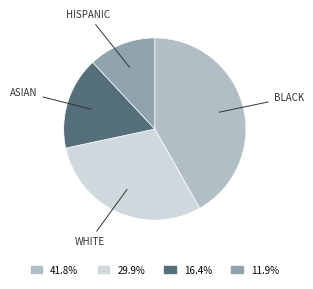

Is there a majority slice in this chart?

No